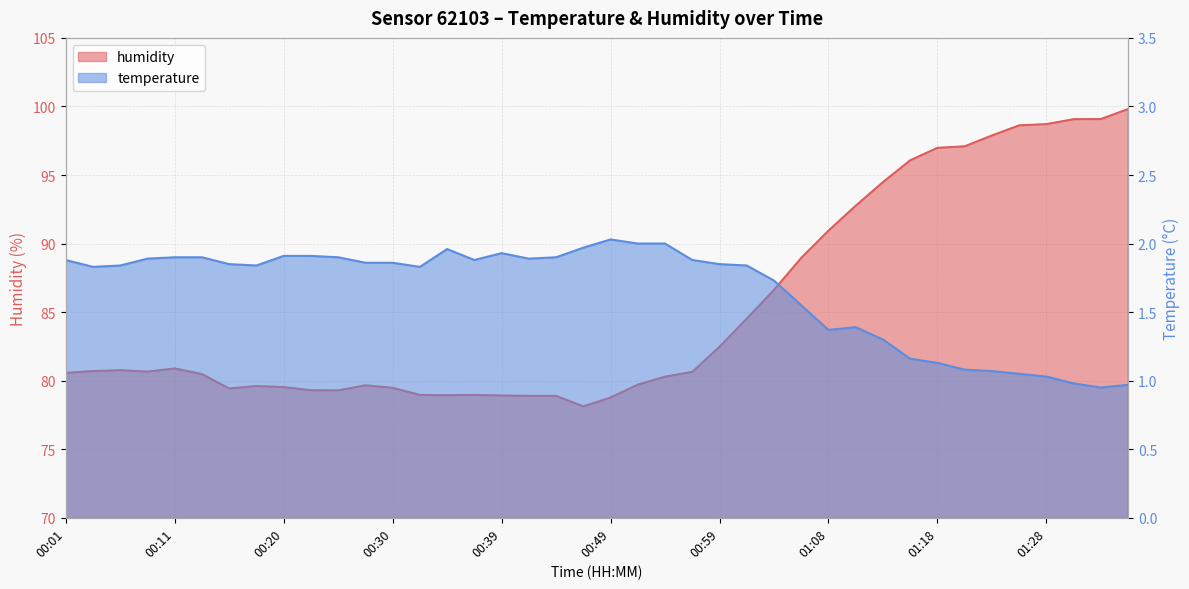

Which series has the largest range (max minus min)?

humidity